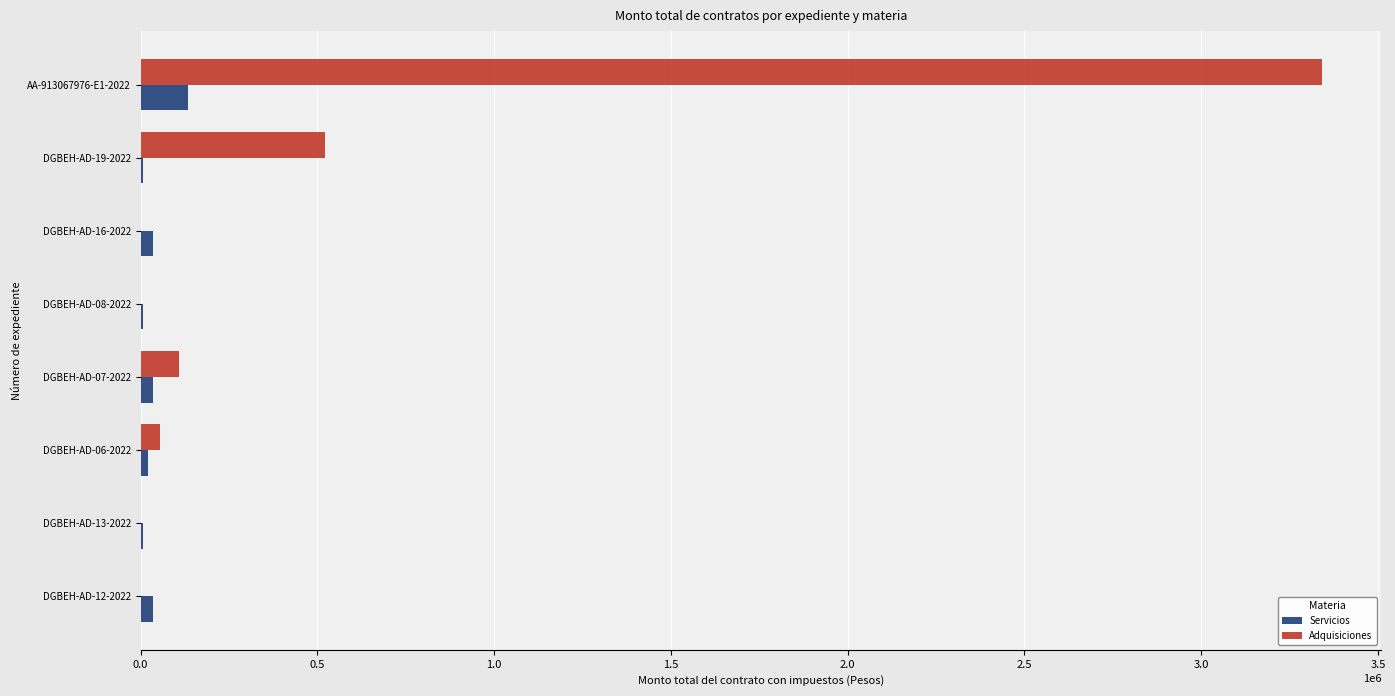

Which series has the largest total across all categories?

Adquisiciones